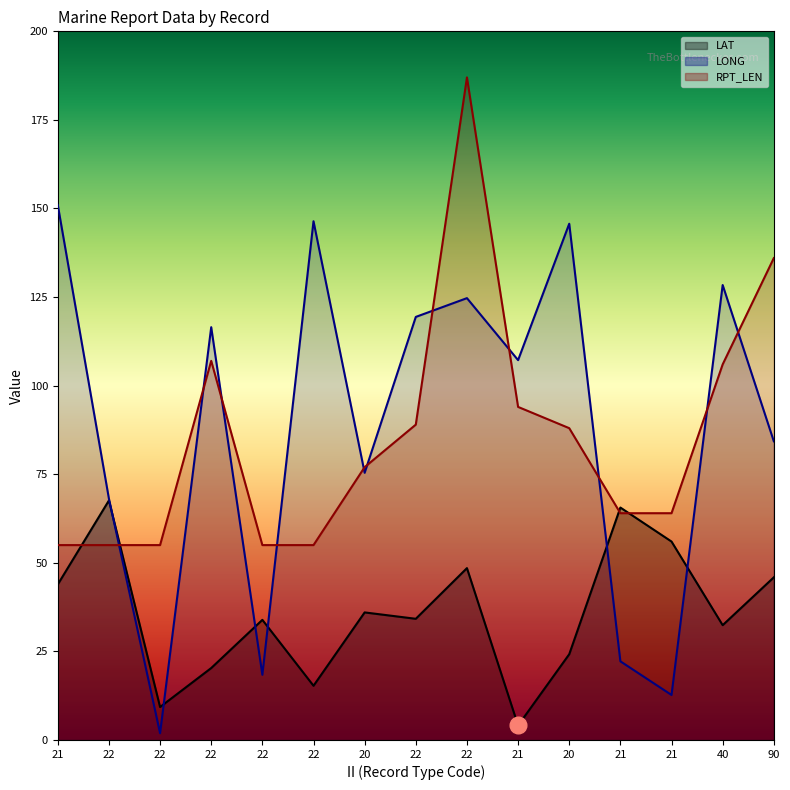

Which label corresponds to the largest value in the chart?

22